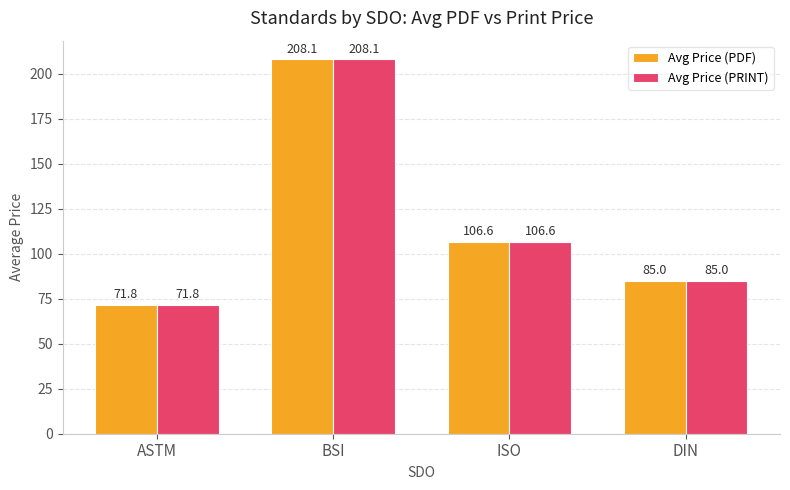

What is the difference between the maximum and minimum values in the Avg Price (PDF) series?

136.3